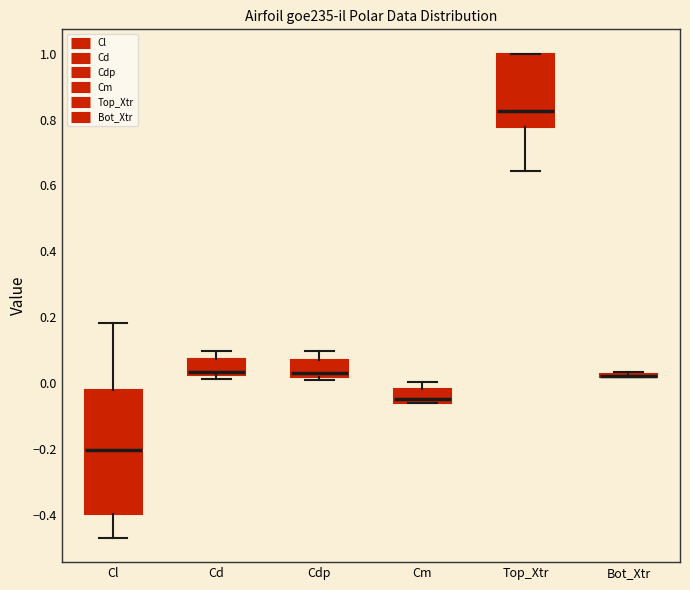

Which box is the tallest, from its lower edge to its upper edge?

Cl